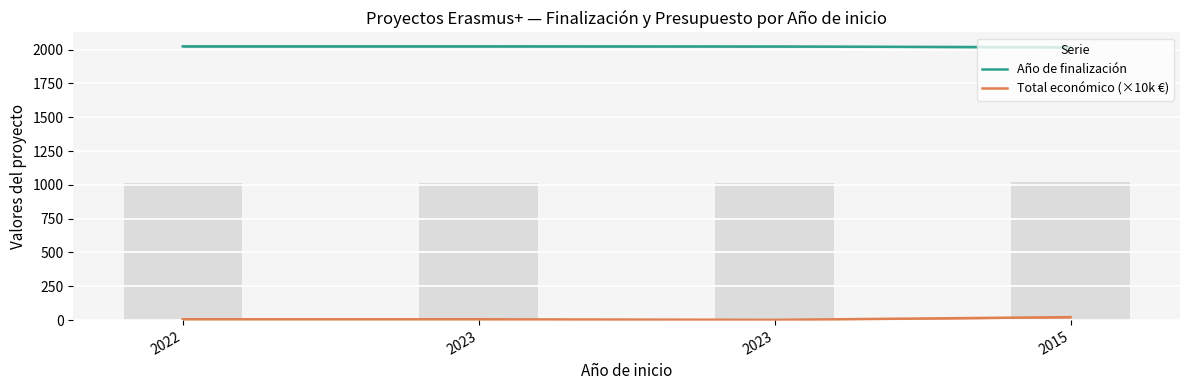

What is the highest value of the Total económico (×10k €) series?

22.0